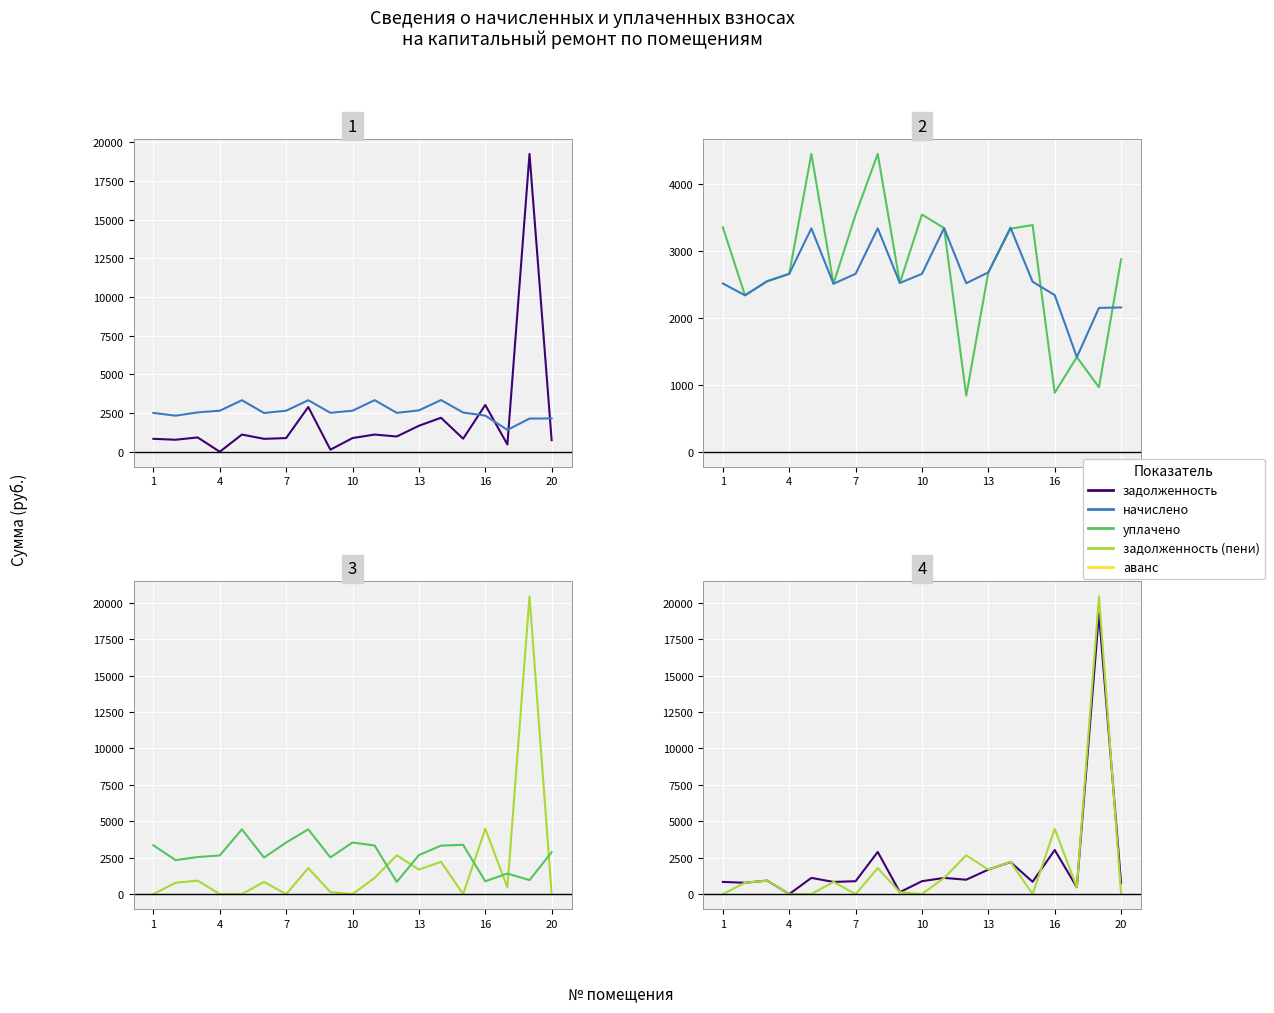

Which category has the lowest value in the задолженность (пени) series?

1